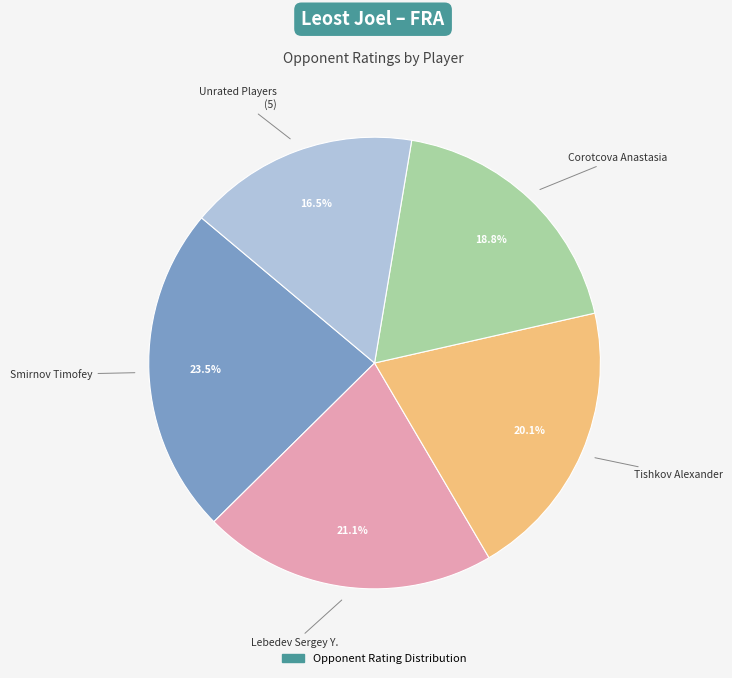

How many slices are in this pie chart?

5